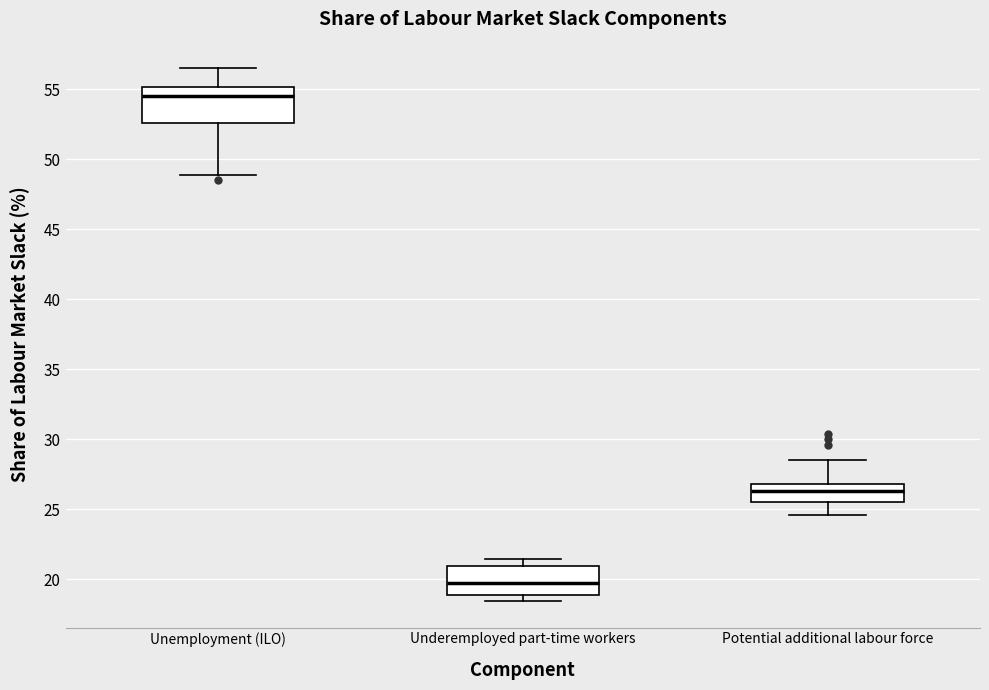

Where is the upper edge of the box for Underemployed part-time workers on the y-axis? The values are not printed on the chart, so give them approximately, as read against the axis.

21.0